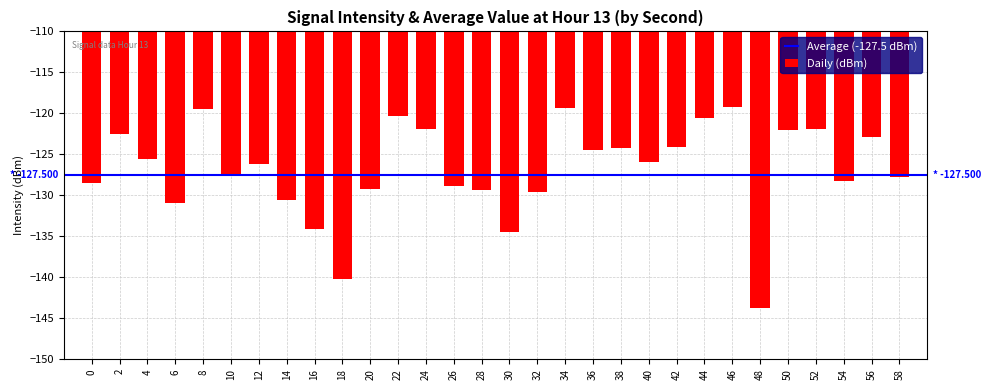

Between 28 and 52, which is larger?

52